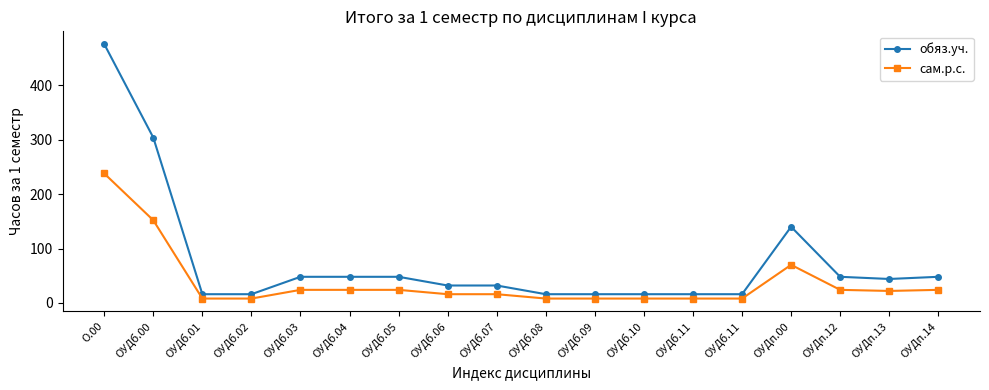

True or false: сам.р.с. and обяз.уч. cross at least once.

False